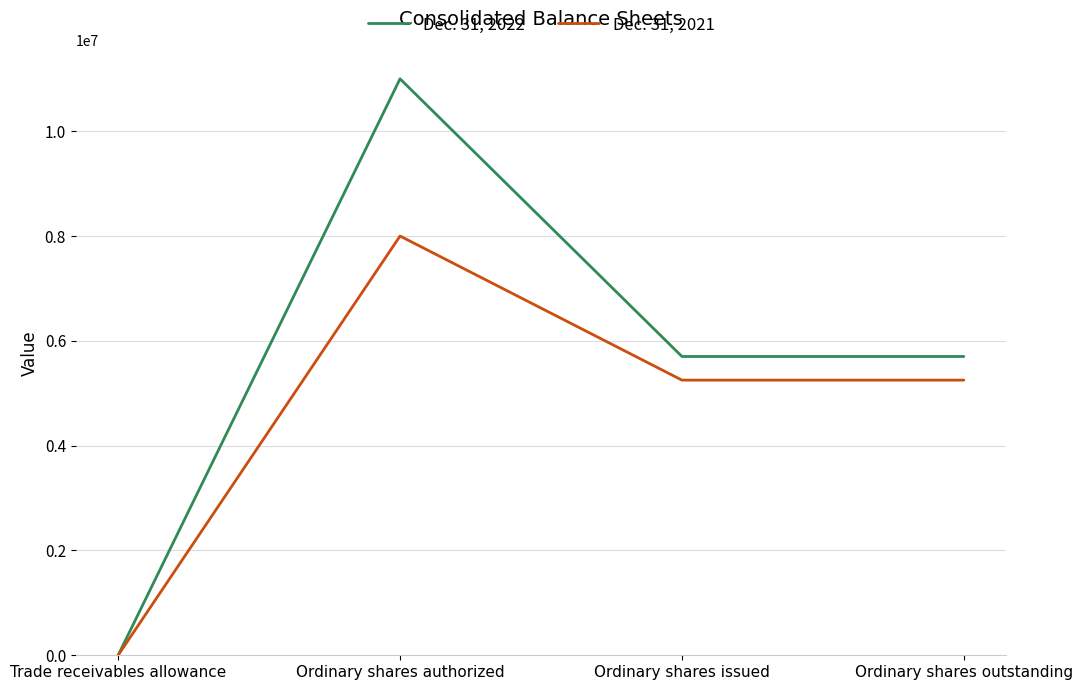

Is the value of Dec. 31, 2021 at Trade receivables allowance greater than the value of Dec. 31, 2022 at Ordinary shares outstanding?

No